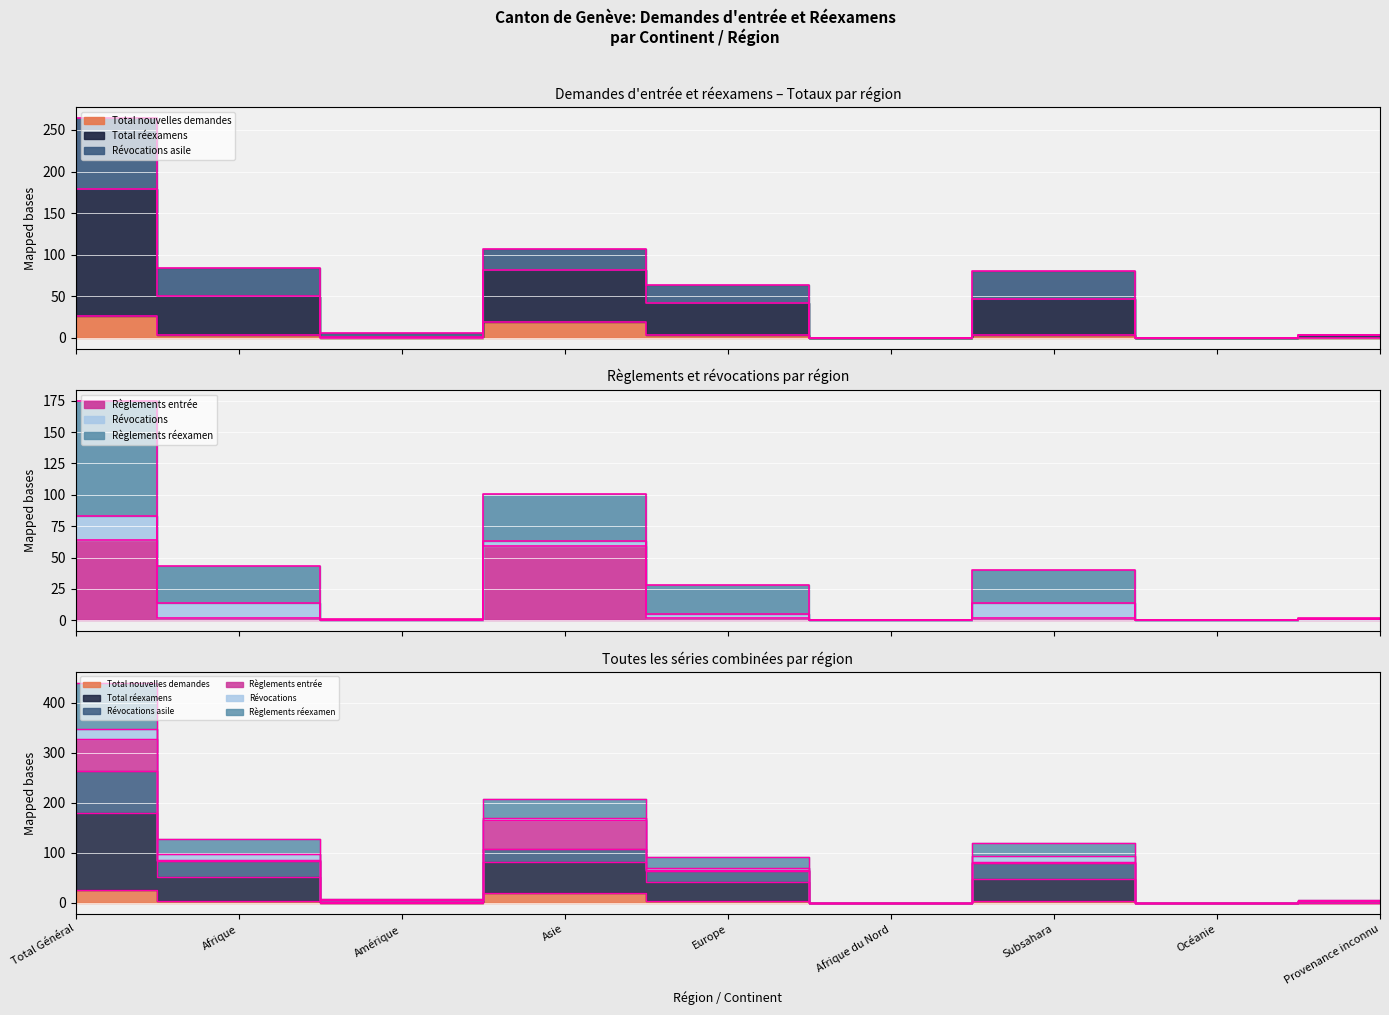

True or false: Règlements réexamen and Règlements entrée cross at least once.

False